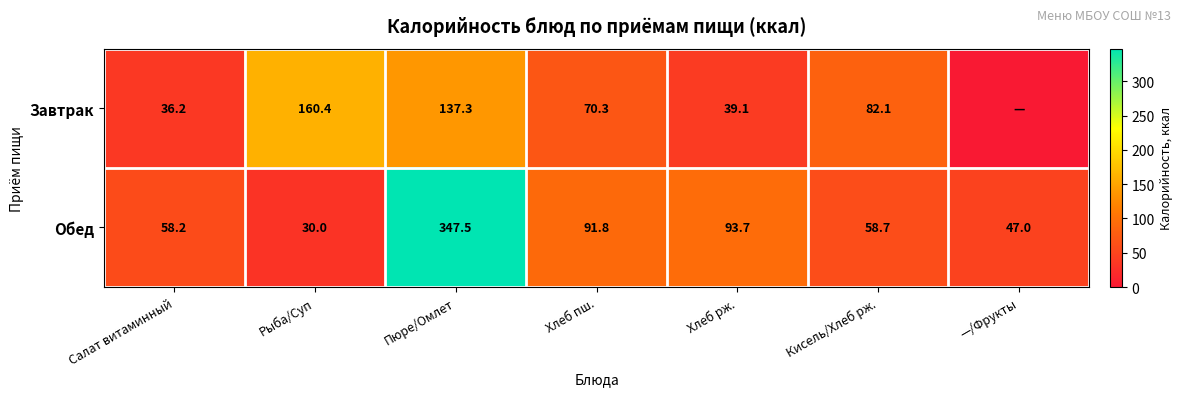

At Хлеб рж., list the series in order from smallest to largest.

Завтрак, Обед